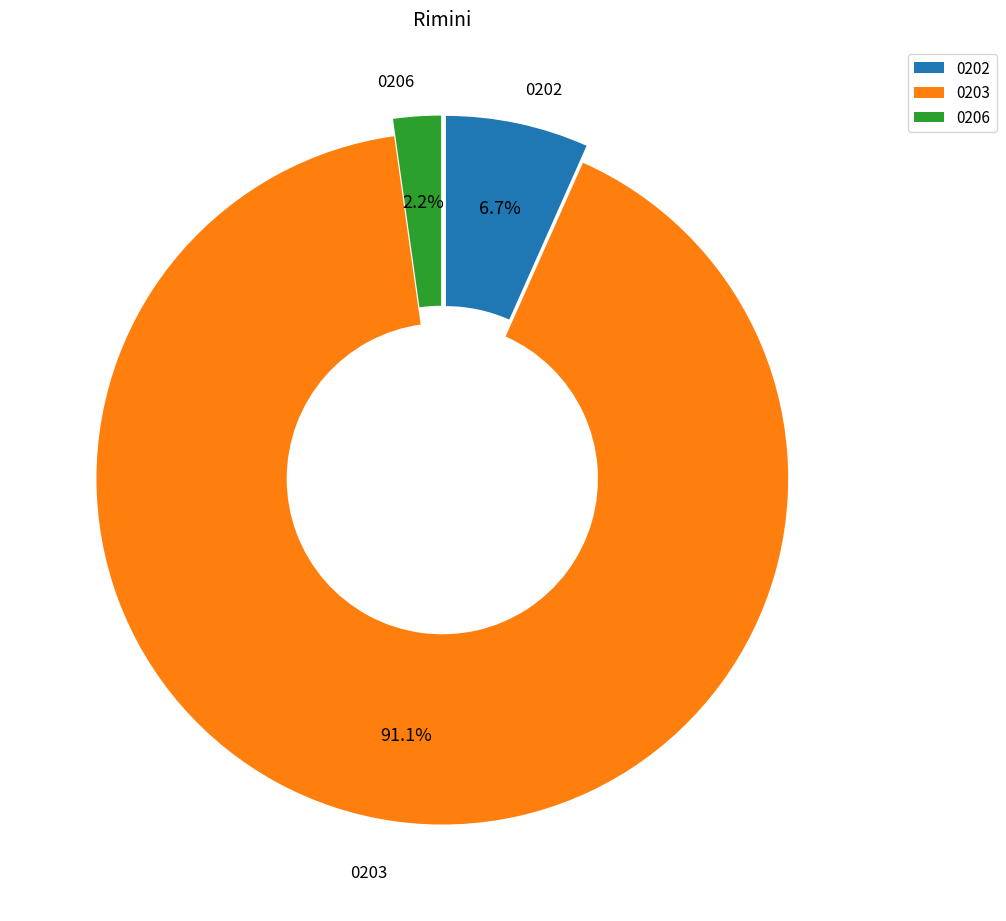

Rank the categories by value from lowest to highest.

0206, 0202, 0203